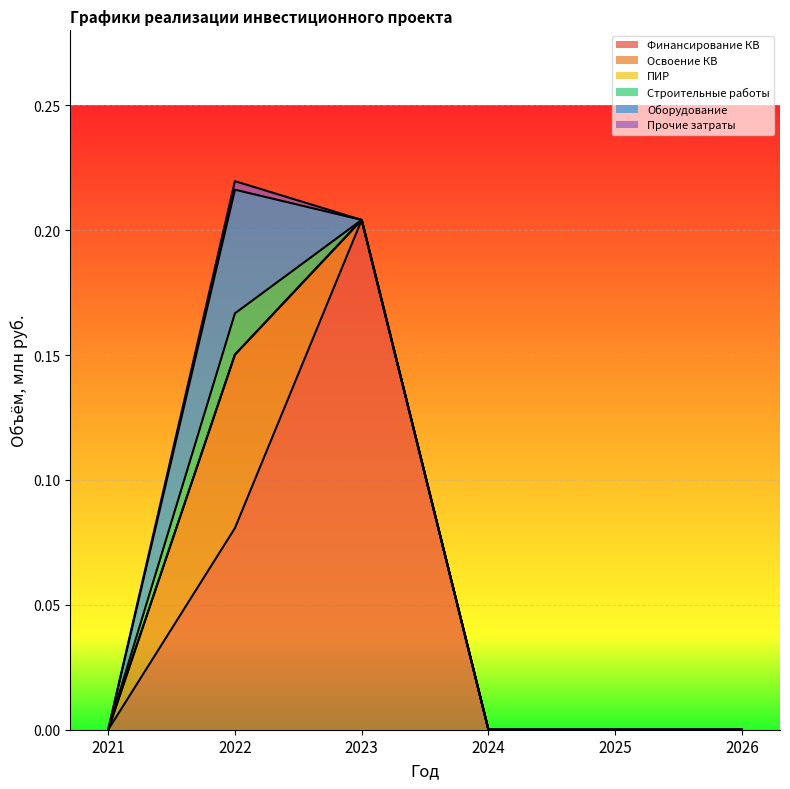

Which has a higher value, 2026 or 2021?

2026